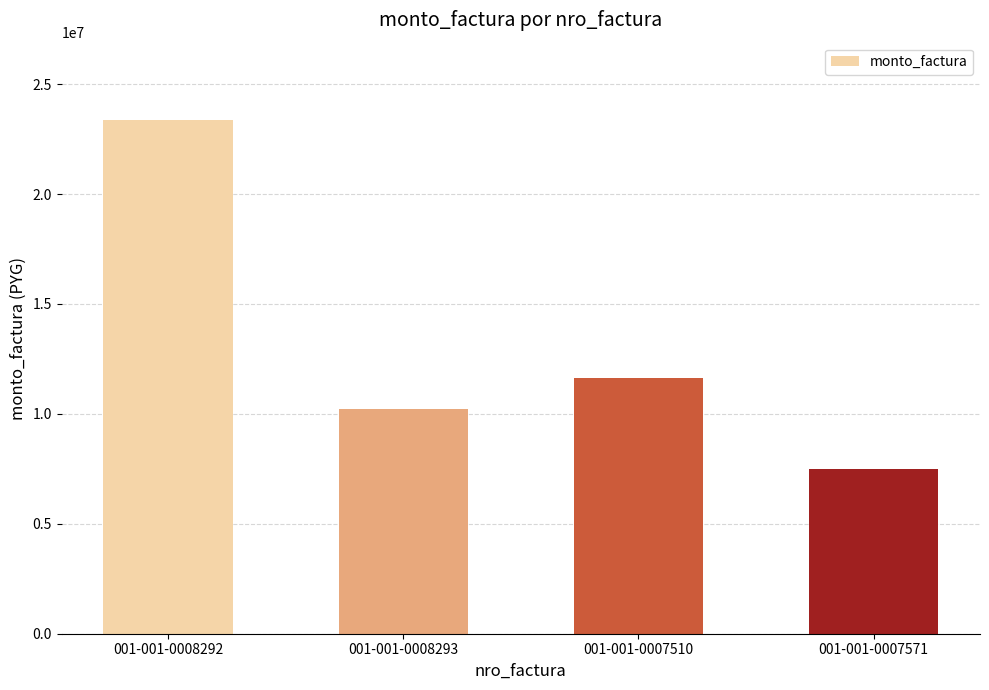

True or false: the data shows 7479600 at 001-001-0007571.

True